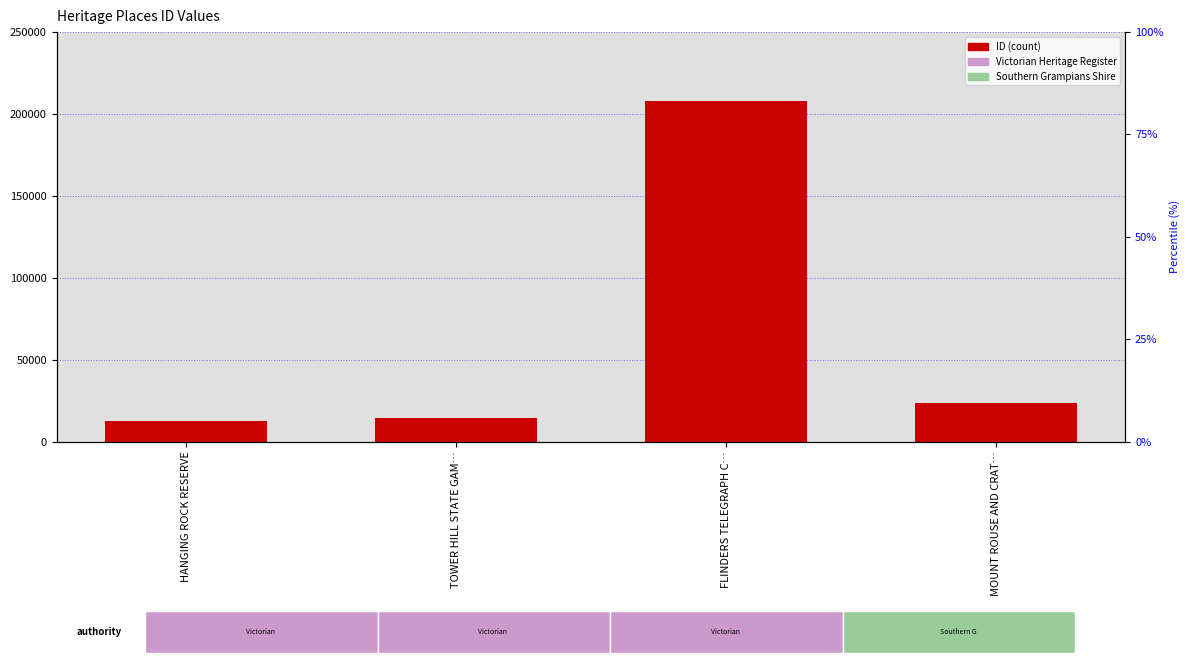

Which label corresponds to the largest value in the chart?

FLINDERS TELEGRAPH C…